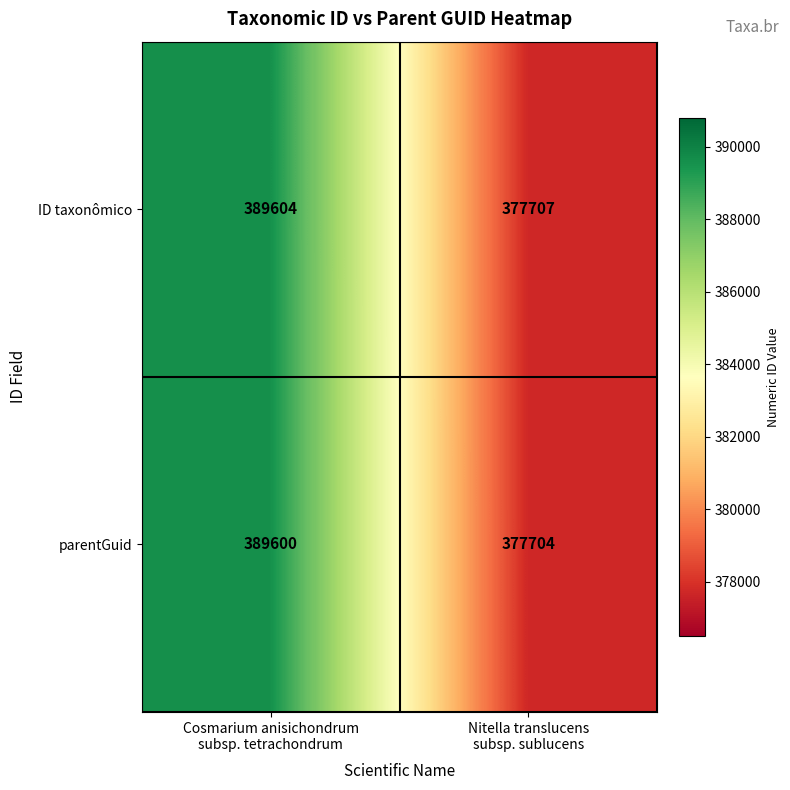

Rank the series by their maximum value, from lowest to highest.

parentGuid, ID taxonômico